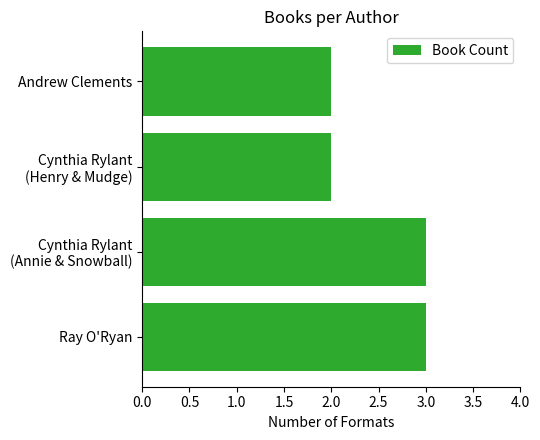

Between Andrew Clements and Ray O'Ryan, which is larger?

Ray O'Ryan